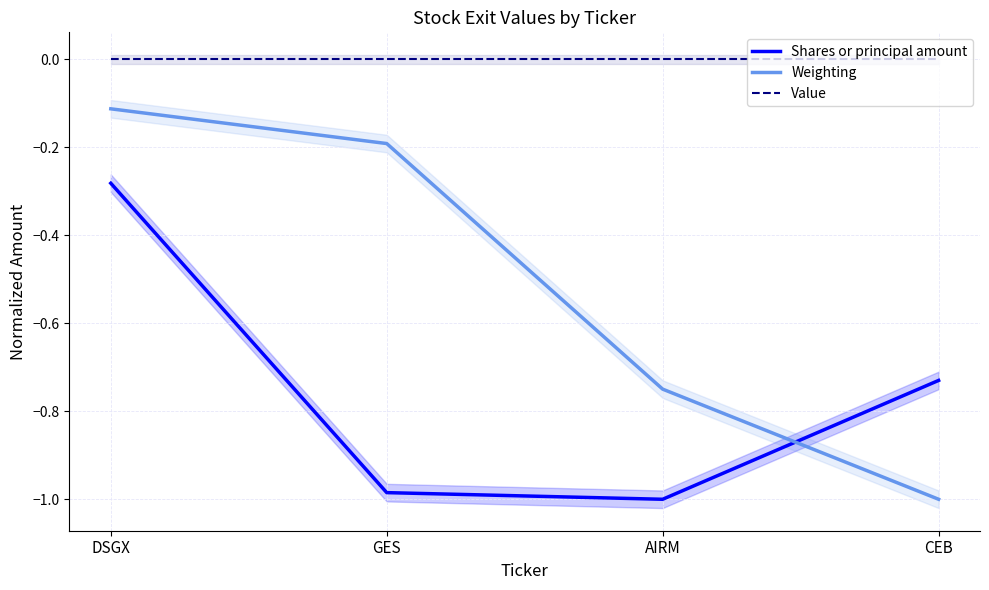

How many data points does each series have?

4